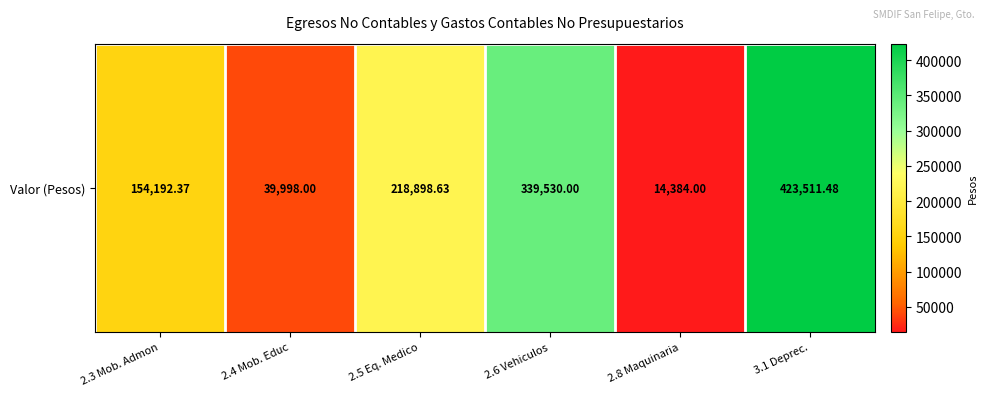

What is the smallest value displayed?

14384.0